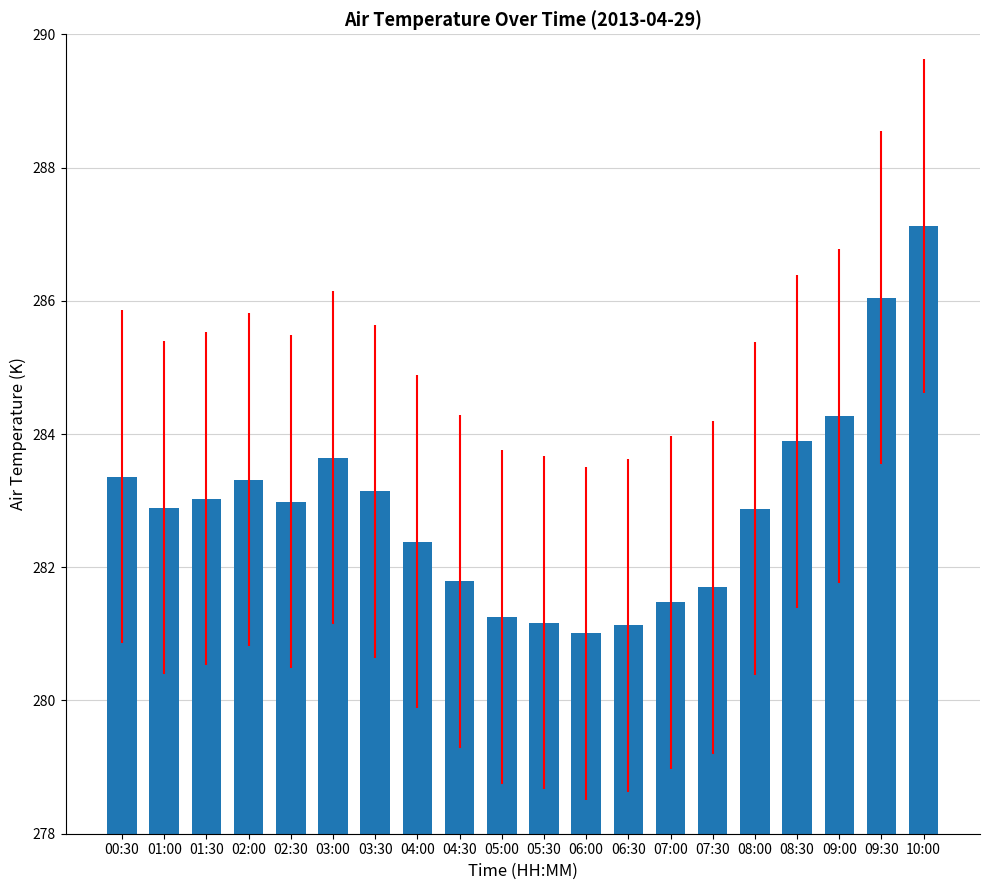

The value at 03:00 is 499.6. True or false?

False